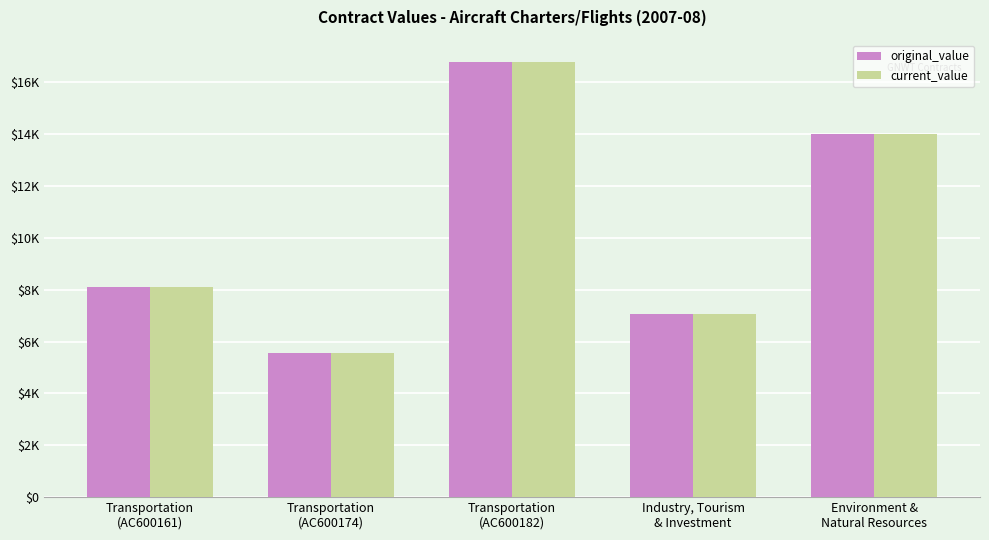

What are all the series names shown in the legend?

original_value, current_value